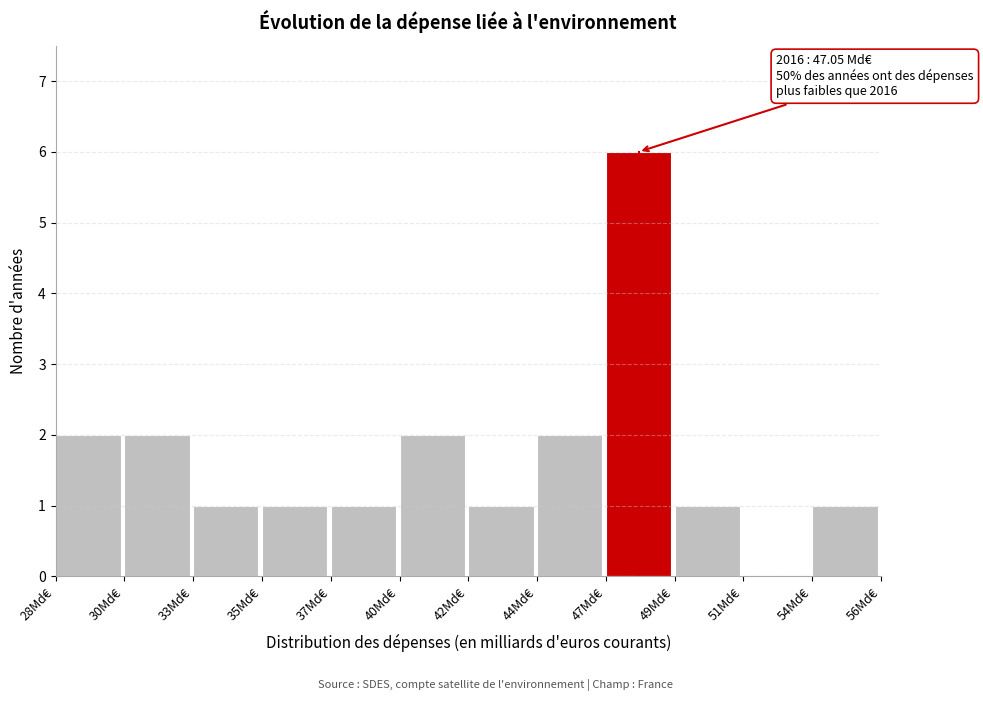

Reading right to left, extract all data points from this chart.

54Md€=1	51Md€=0	49Md€=1	47Md€=6	44Md€=2	42Md€=1	40Md€=2	37Md€=1	35Md€=1	33Md€=1	30Md€=2	28Md€=2